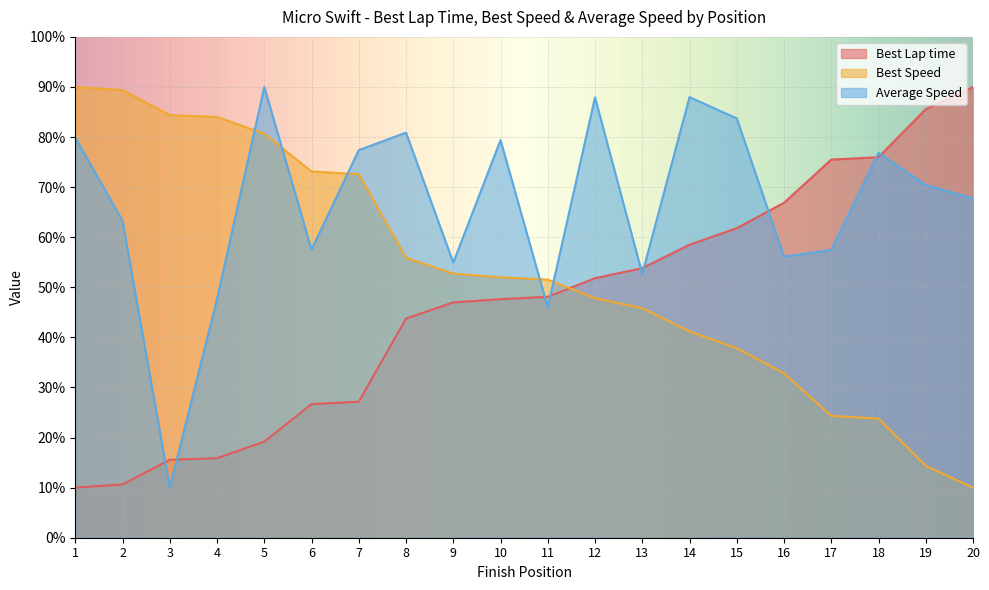

Read the Best Lap time value at 13.

53.8